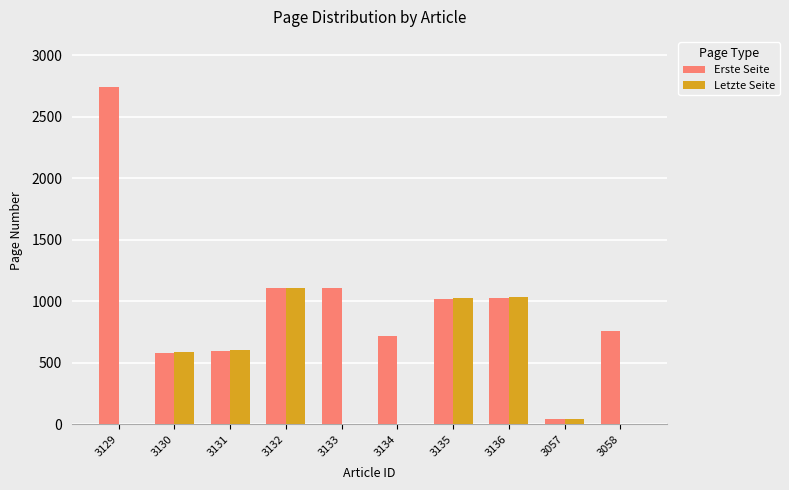

What is the maximum value shown in the chart?

2740